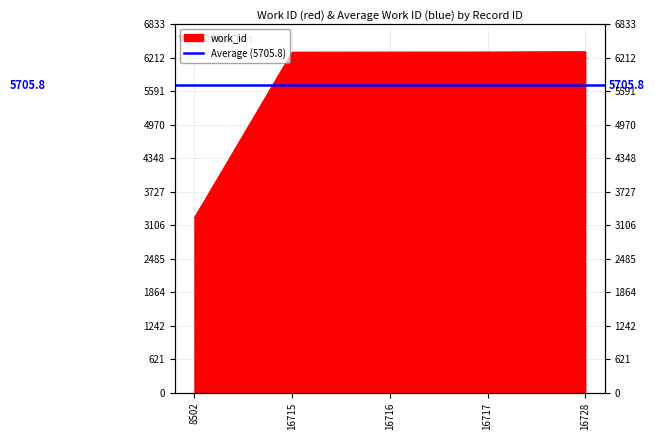

True or false: the data shows 3792 at 16716.

False